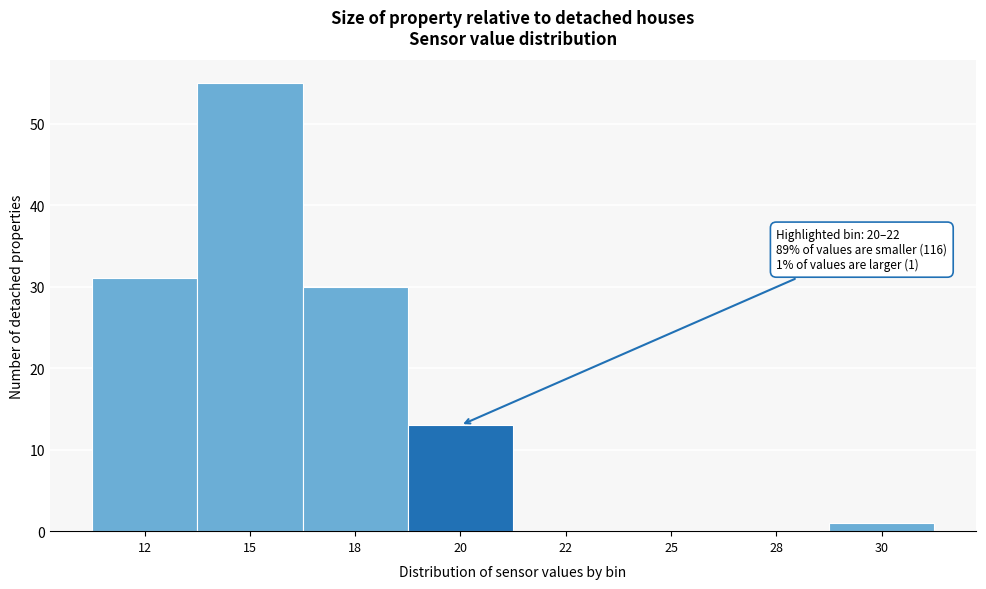

Reading right to left, extract all data points from this chart.

30=1	28=0	25=0	22=0	20=13	18=30	15=55	12=31